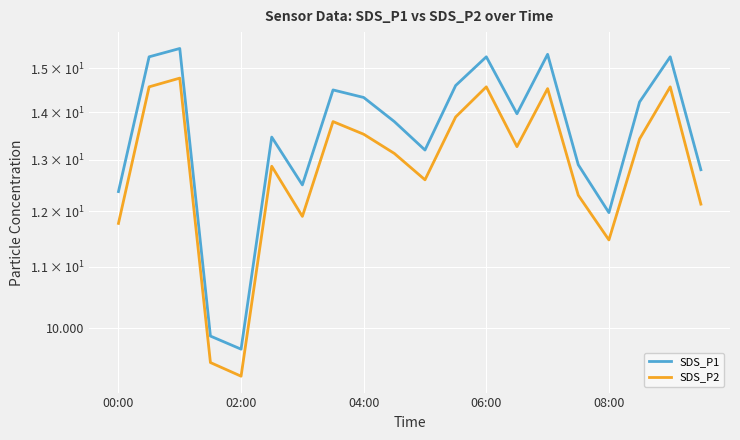

True or false: SDS_P2 has a value of 12.9 at 5.

True